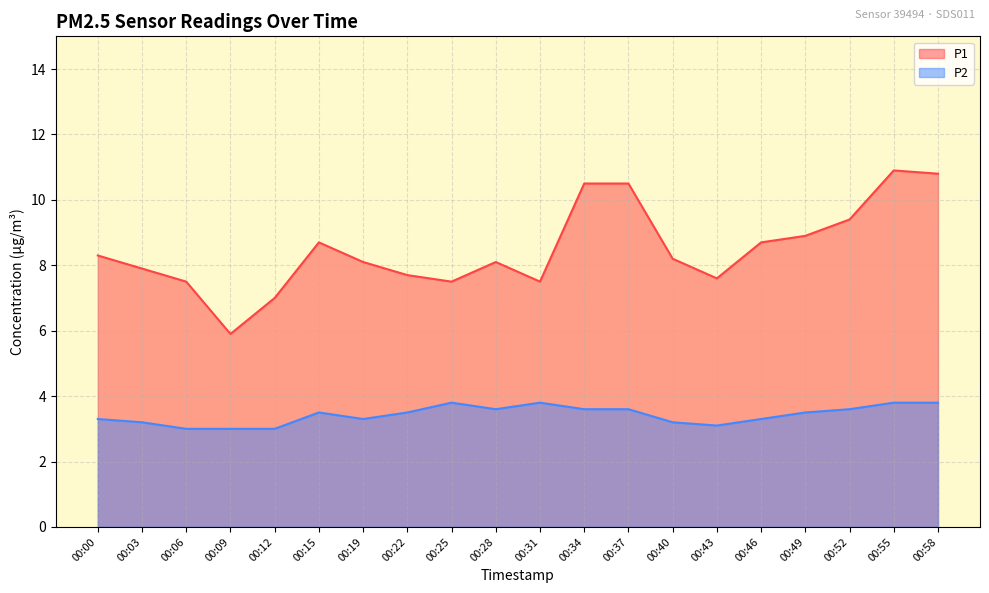

True or false: P1 and P2 intersect in this chart.

False